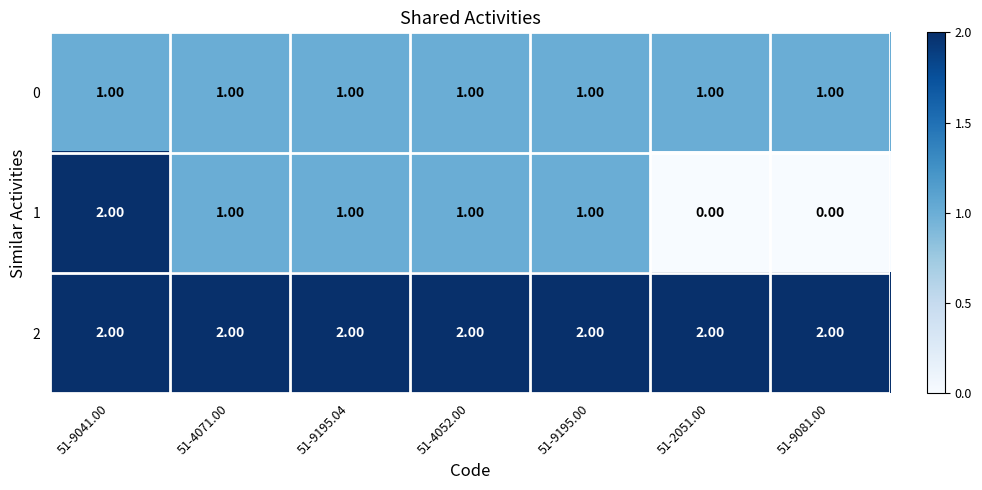

Is the value of 2 at 51-4052.00 greater than the value of 0 at 51-2051.00?

Yes